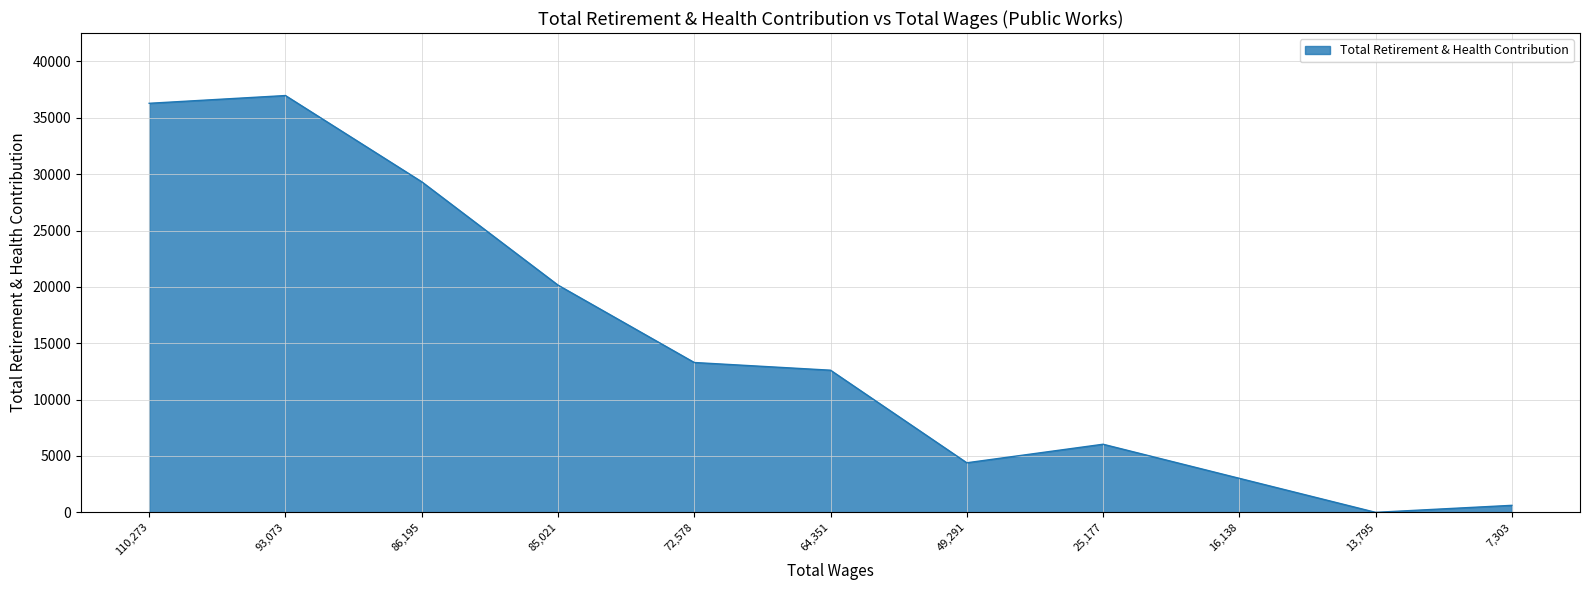

What is the difference between the maximum and minimum values?

36976